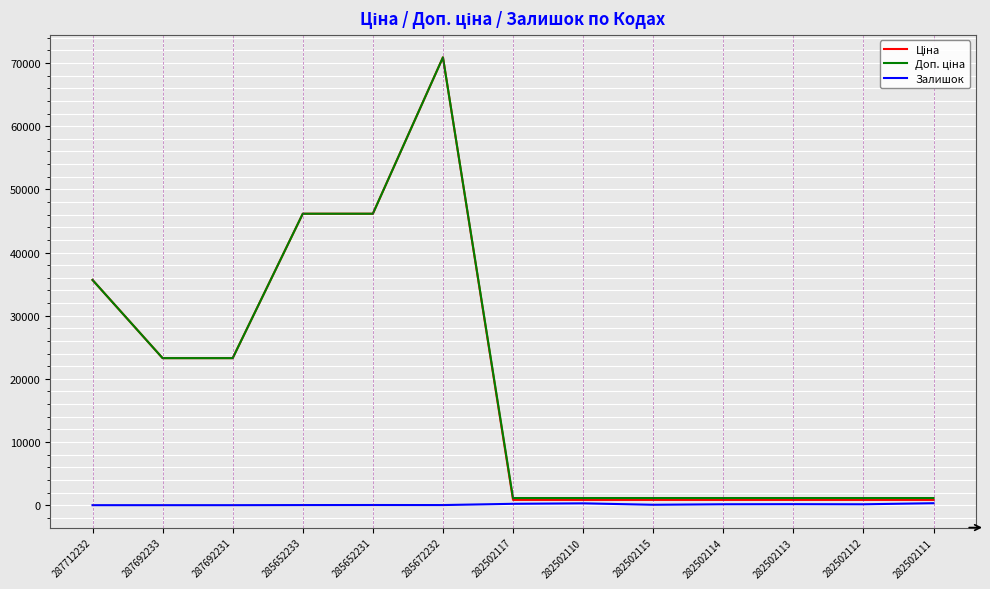

Which category has the highest value across all series?

285672232